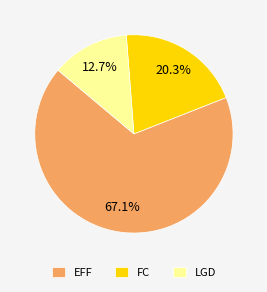

Is it true that EFF is 1% of the pie?

False